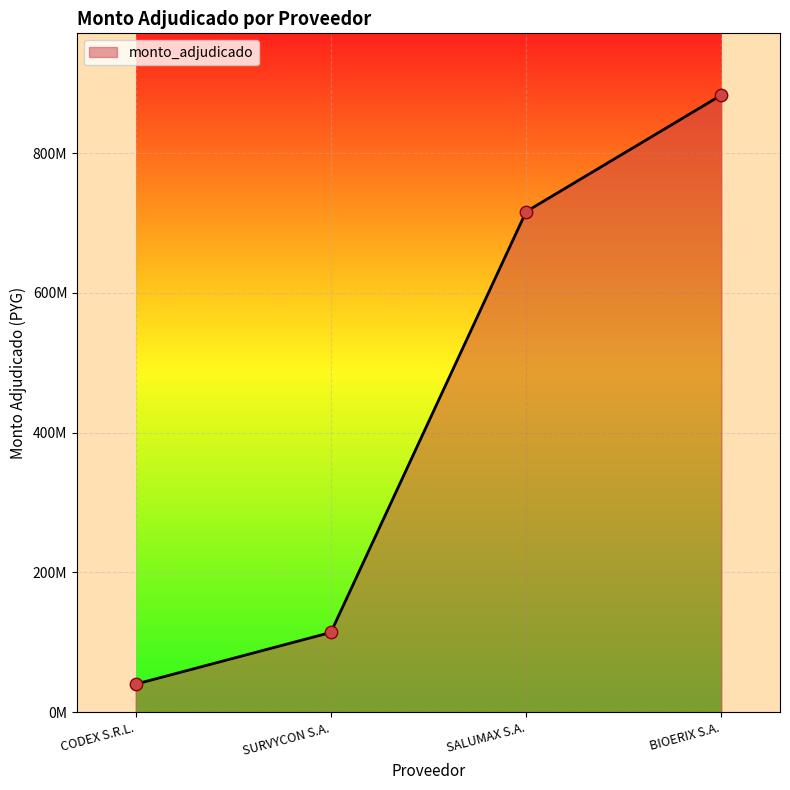

Between SURVYCON S.A. and SALUMAX S.A., which is larger?

SALUMAX S.A.